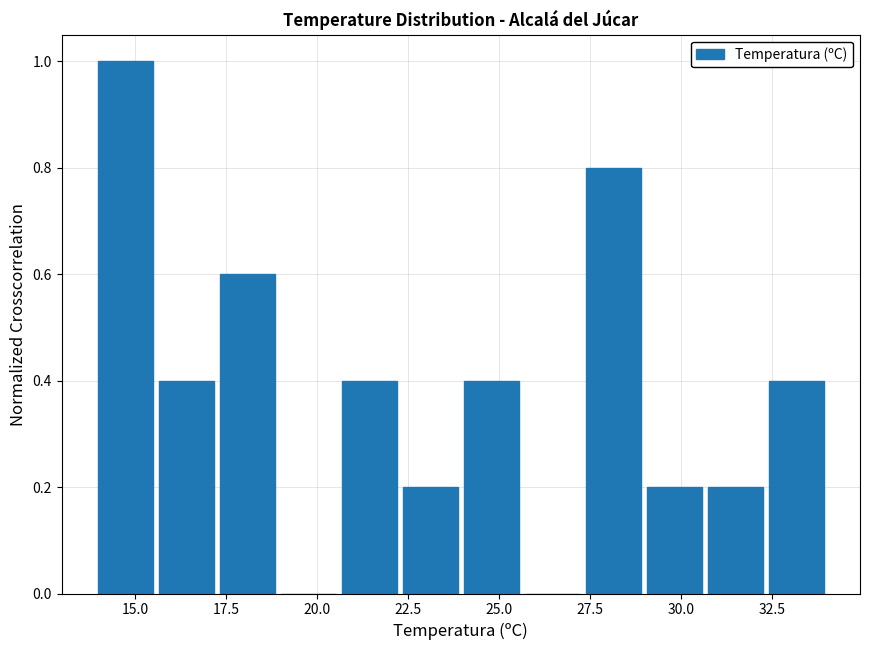

Read against the x-axis, roughly where is the centre of the tallest bar?

14.5